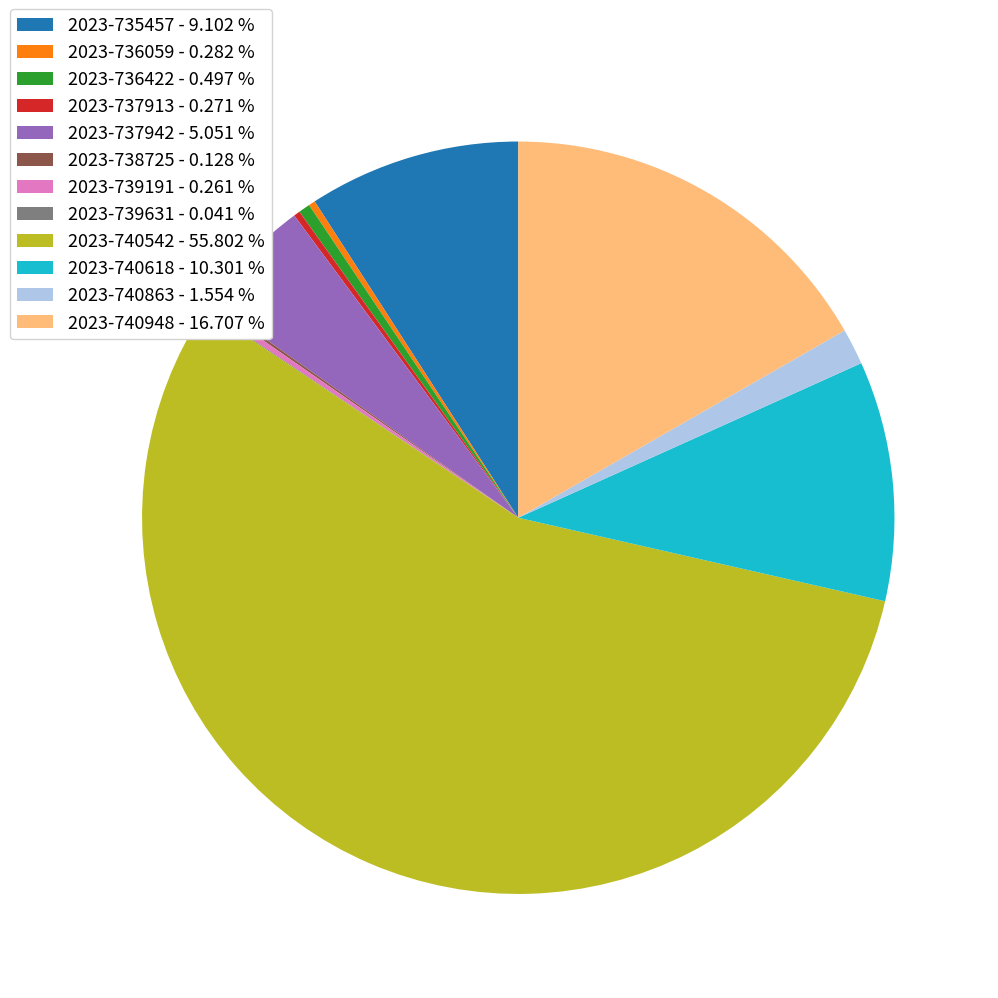

Approximately how many times larger is the value at 2023-740948 - 16.707 % compared to 2023-737942 - 5.051 %?

3.3